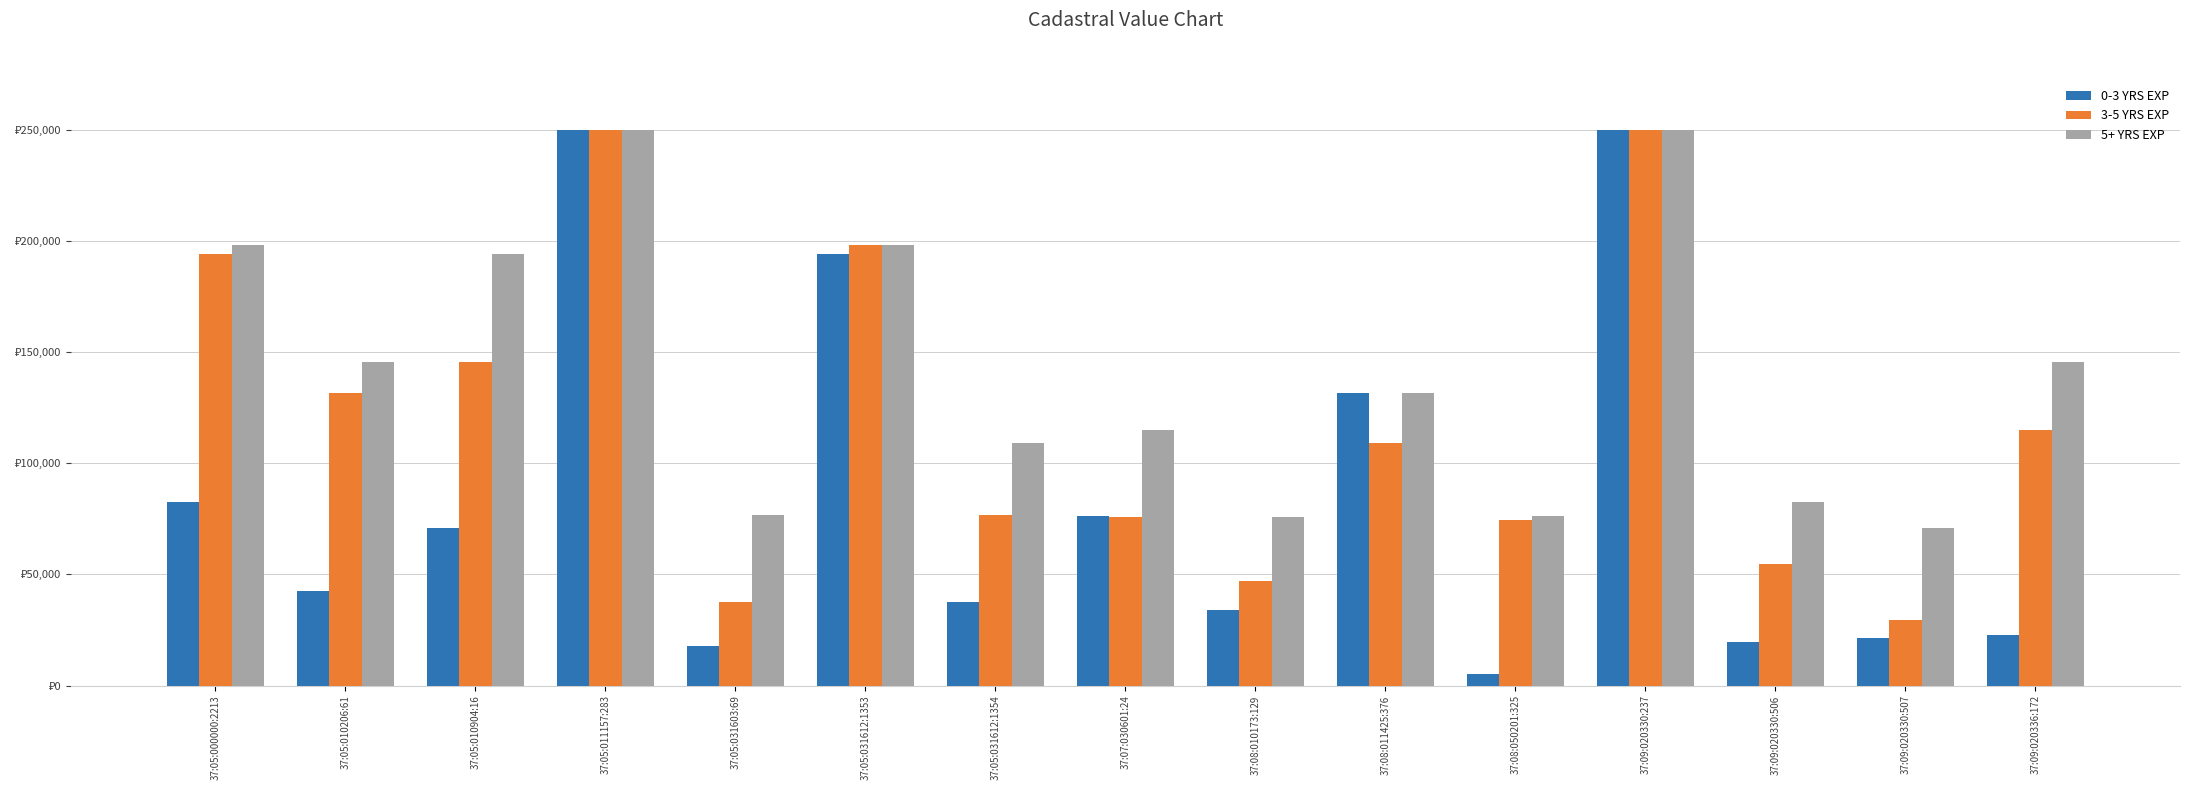

What are all the series names shown in the legend?

0-3 YRS EXP, 3-5 YRS EXP, 5+ YRS EXP